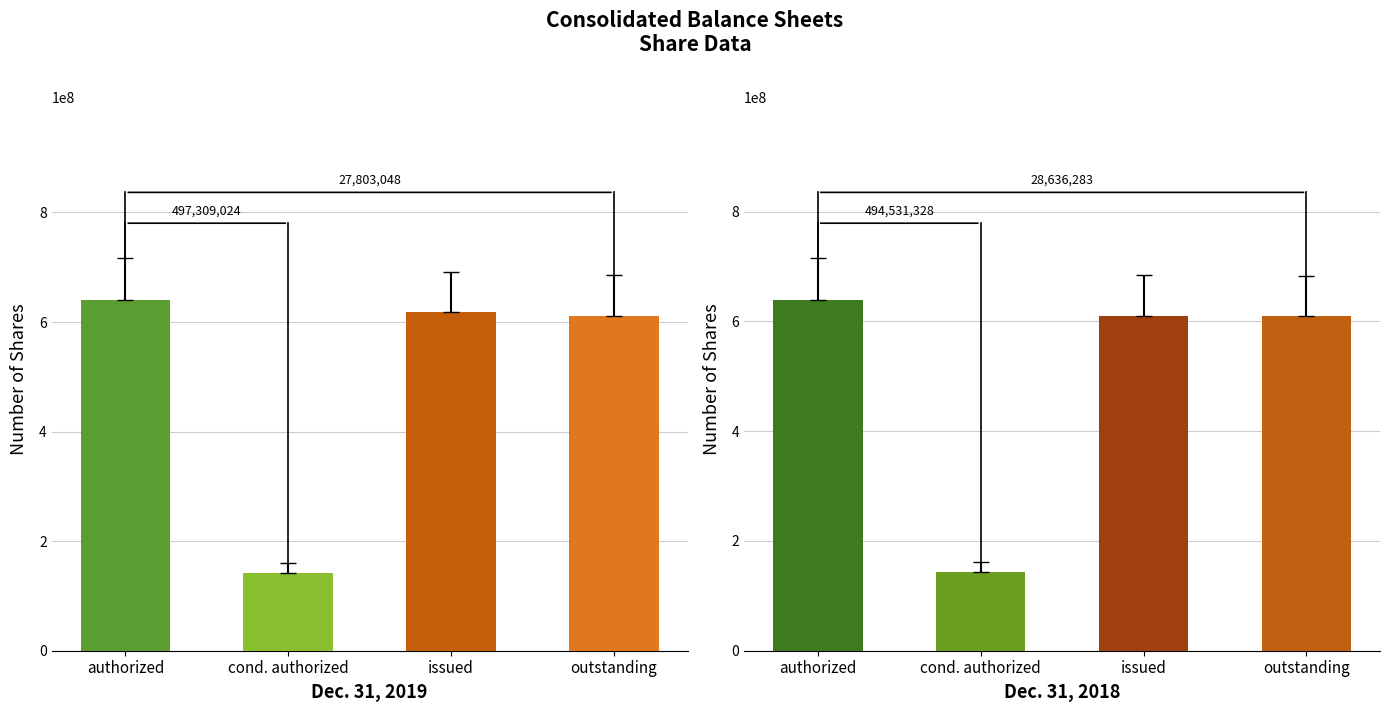

True or false: Dec. 31, 2018 has a value of 638285574 at Shares authorized.

True